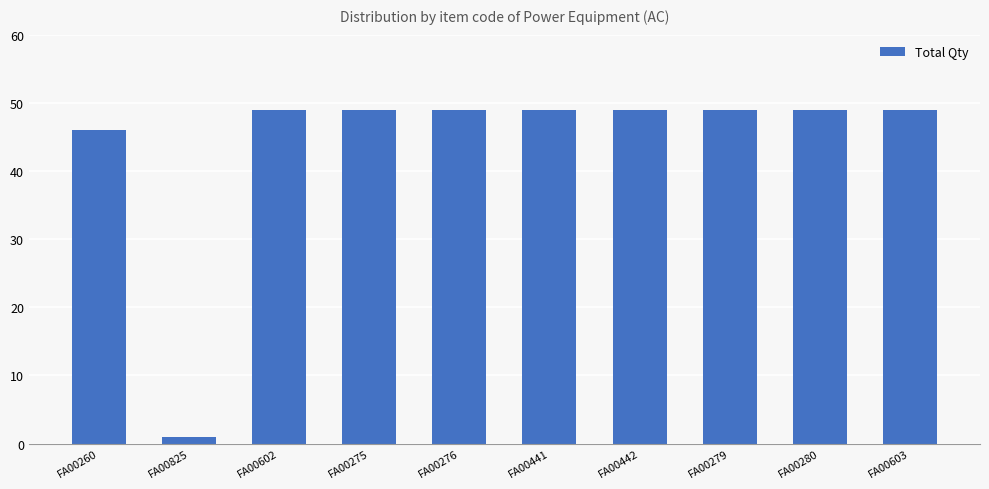

What is the label of the 8th bar from the left?

FA00279